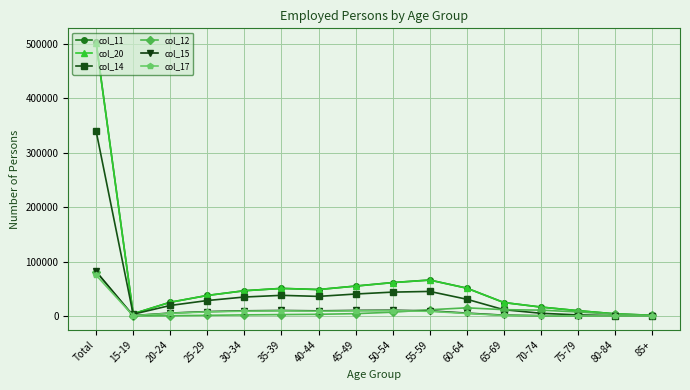

What position from the left is 25-29?

4